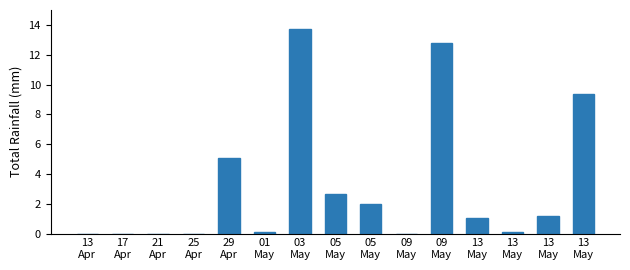

Reading right to left, extract all data points from this chart.

9.3	1.2	0.1	1.1	12.8	0.0	2.0	2.6	13.7	0.1	5.1	0.0	0.0	0.0	0.0